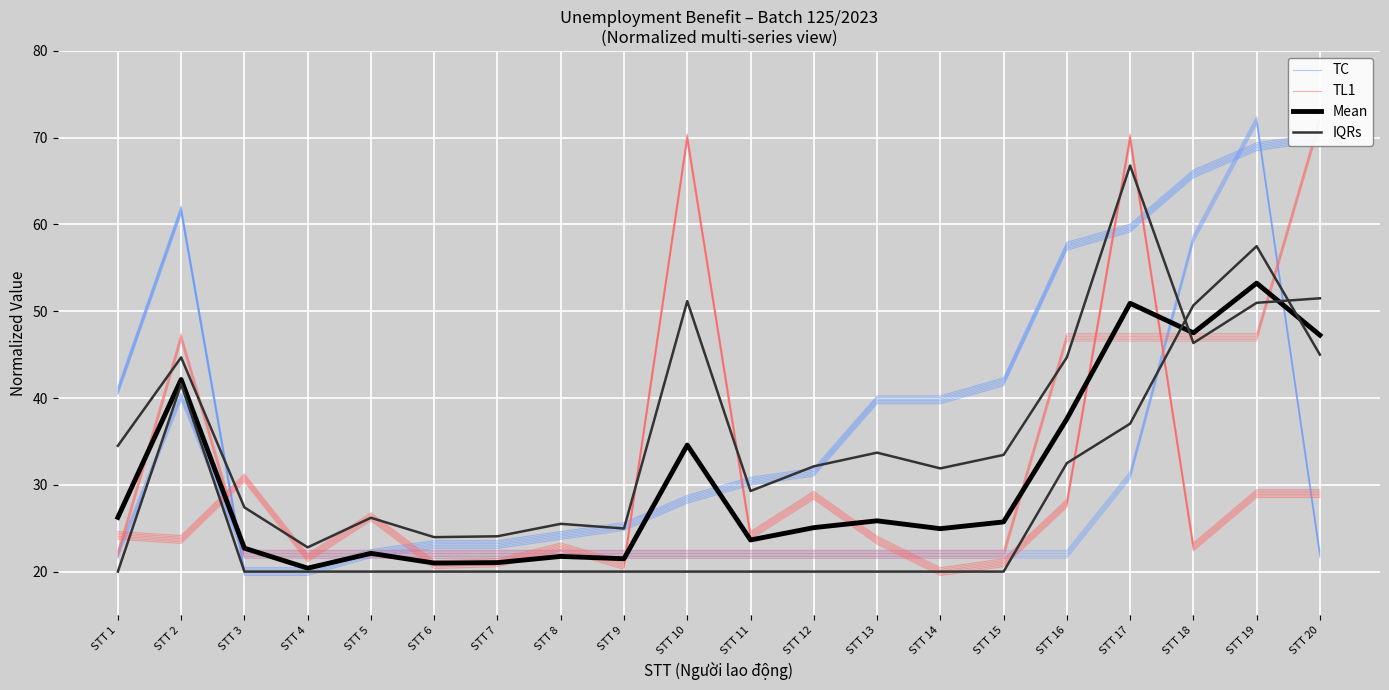

At which category does the chart reach its minimum across all series?

STT 3